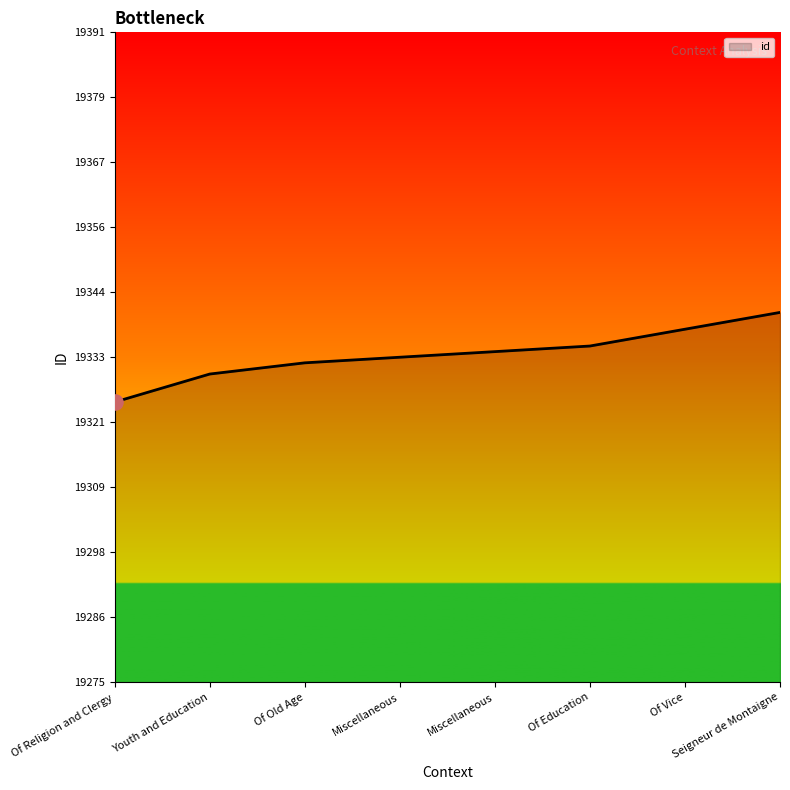

Is this an area chart (filled region under the line)?

Yes